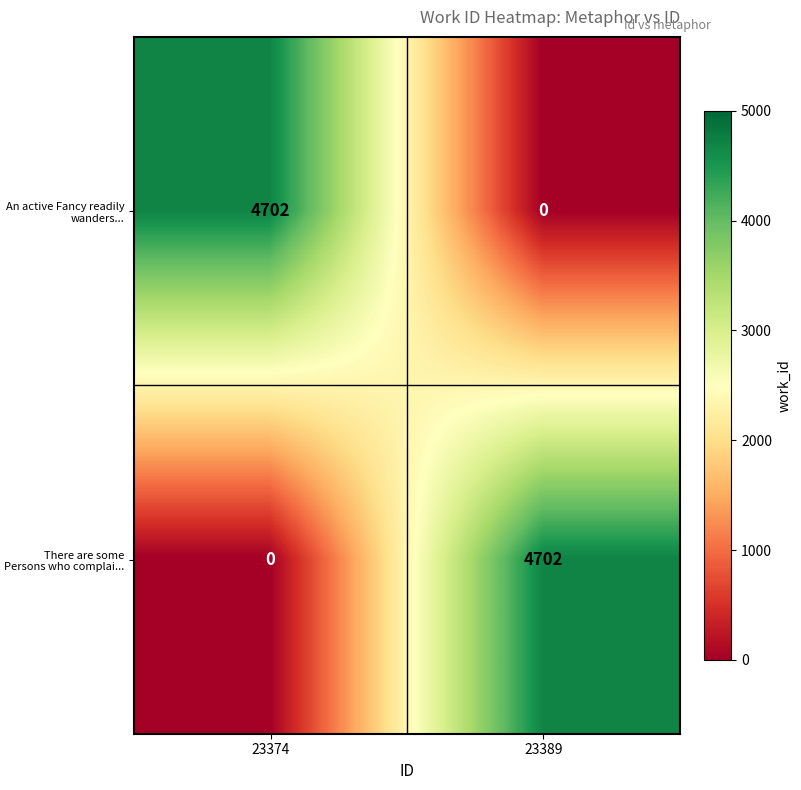

Reading left to right, extract all data points from this chart.

An active Fancy readily wanders...: 4702	0
There are some Persons who complai...: 0	4702